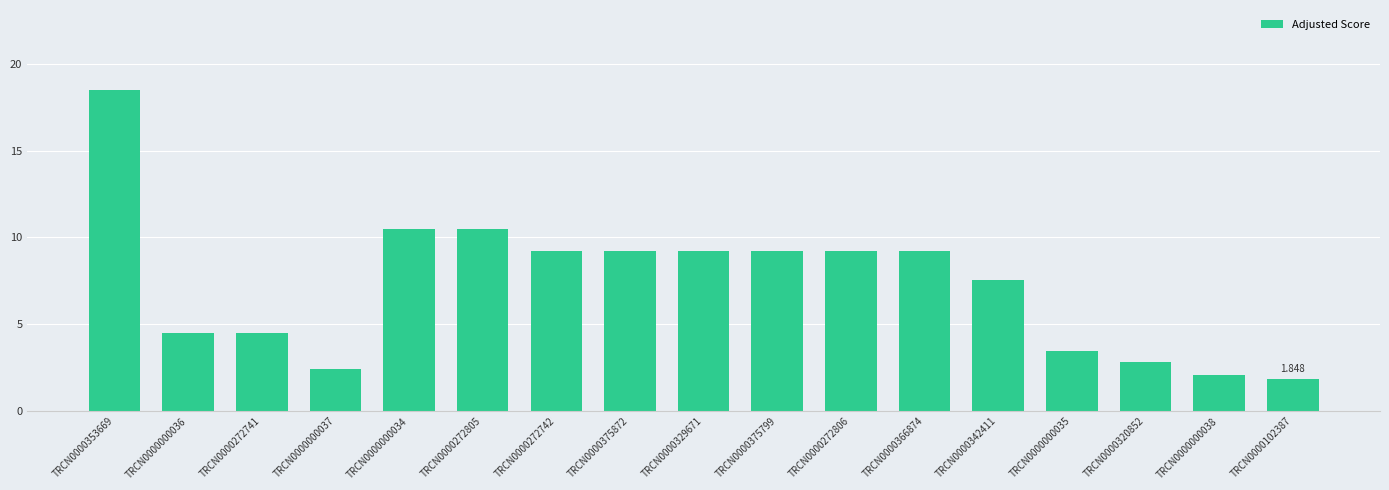

Approximately how many times larger is the value at TRCN0000272741 compared to TRCN0000375872?

0.5